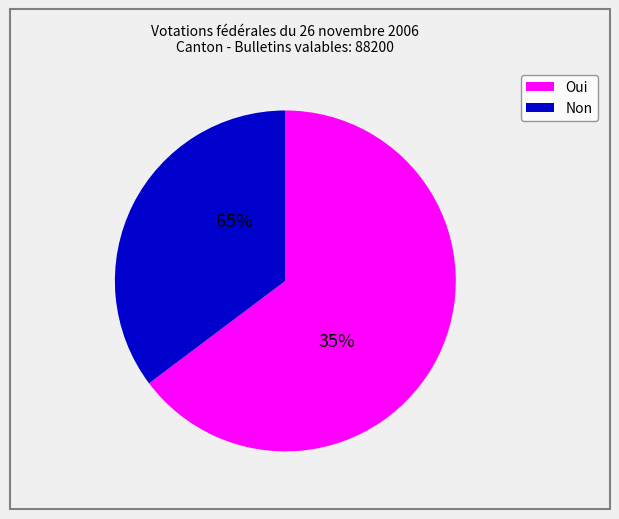

Rank the categories by value from highest to lowest.

Oui, Non